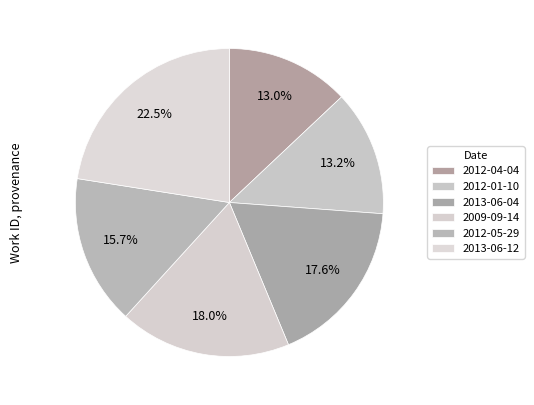

Does 2012-01-10 represent more than half of the total?

No